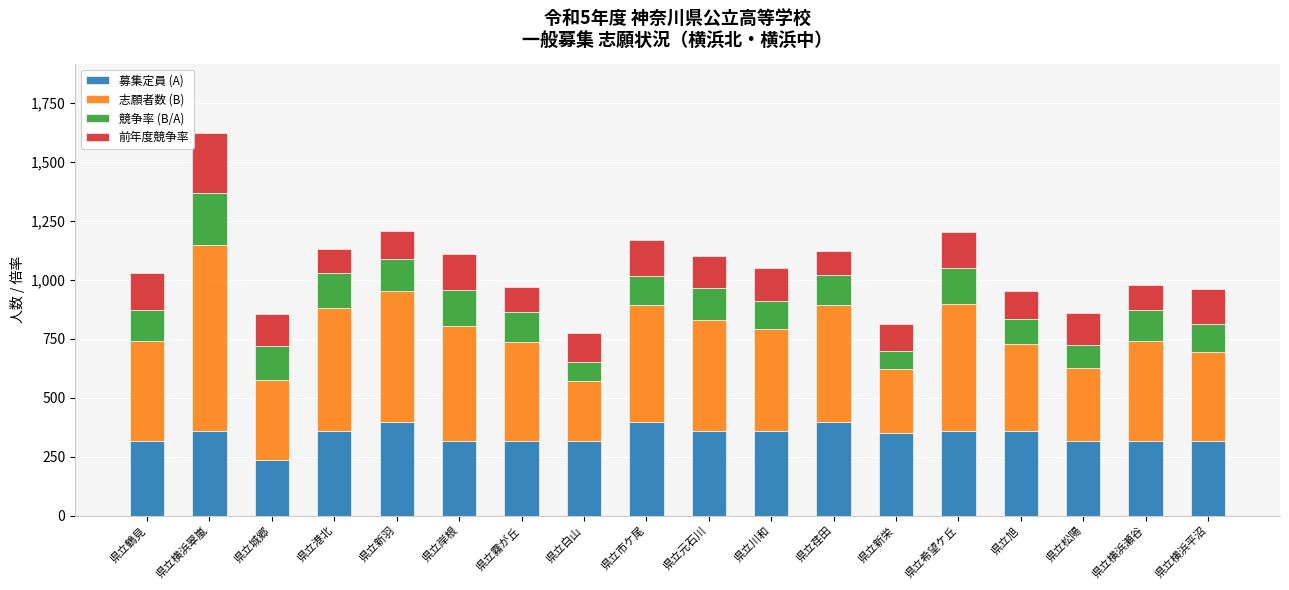

What is the average value of the 募集定員 (A) series?

342